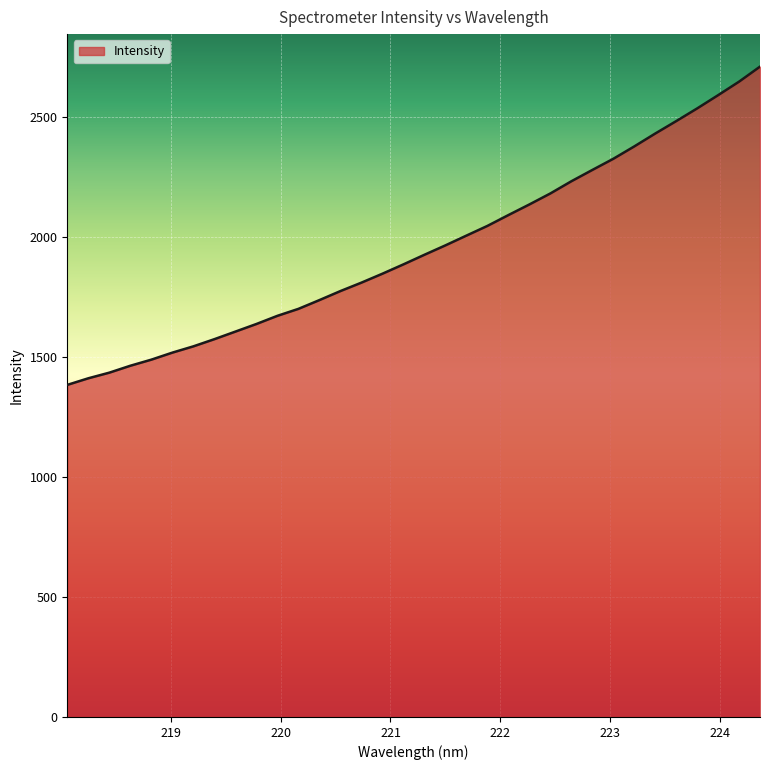

What is the difference between the maximum and minimum values?

1325.6